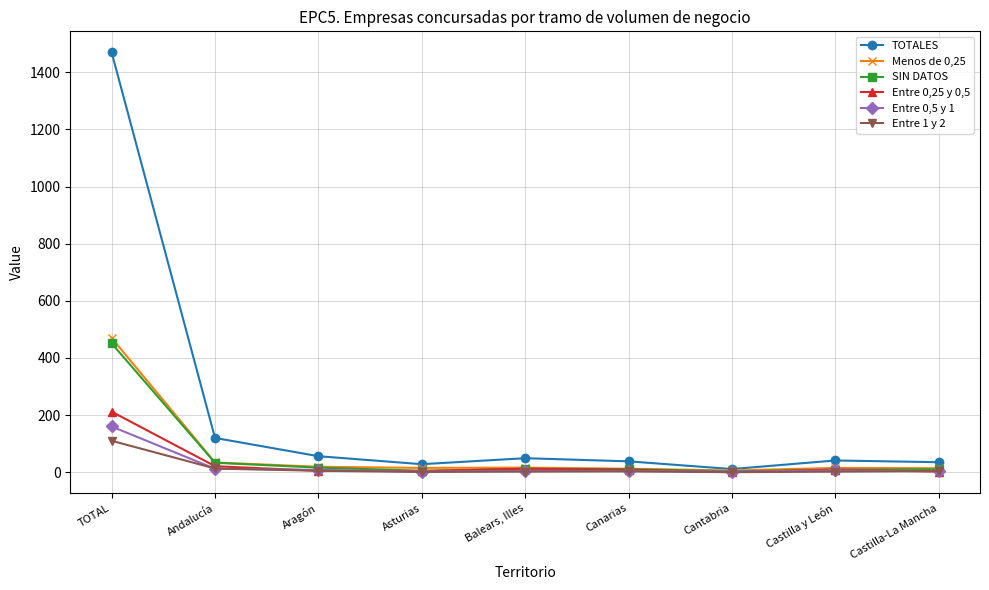

Is it true that Menos de 0,25 equals 34 at Andalucía?

True